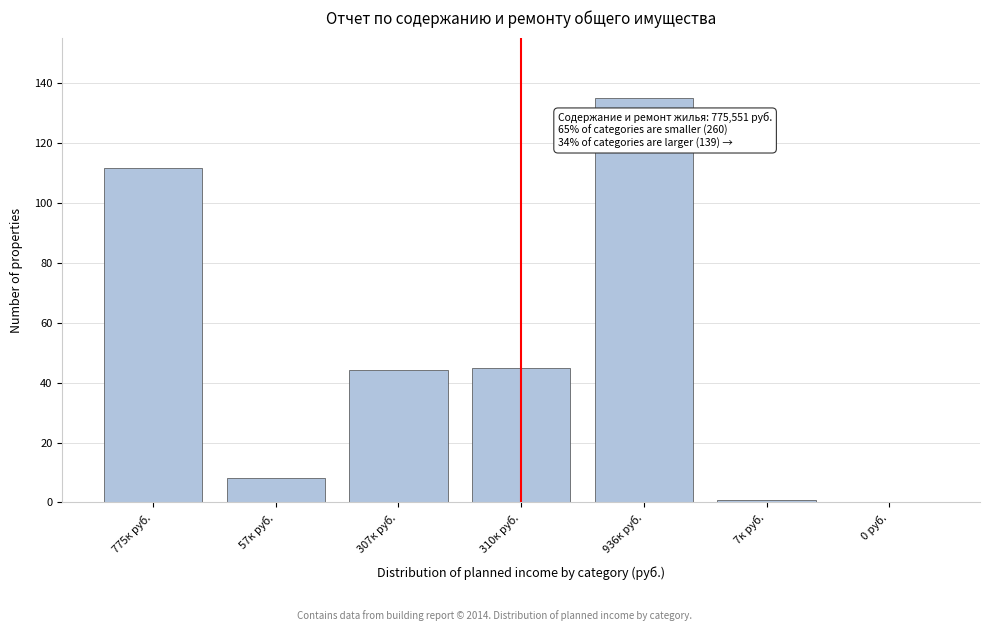

What is the sum of the values at 0 руб. and 775к руб.?

111.9